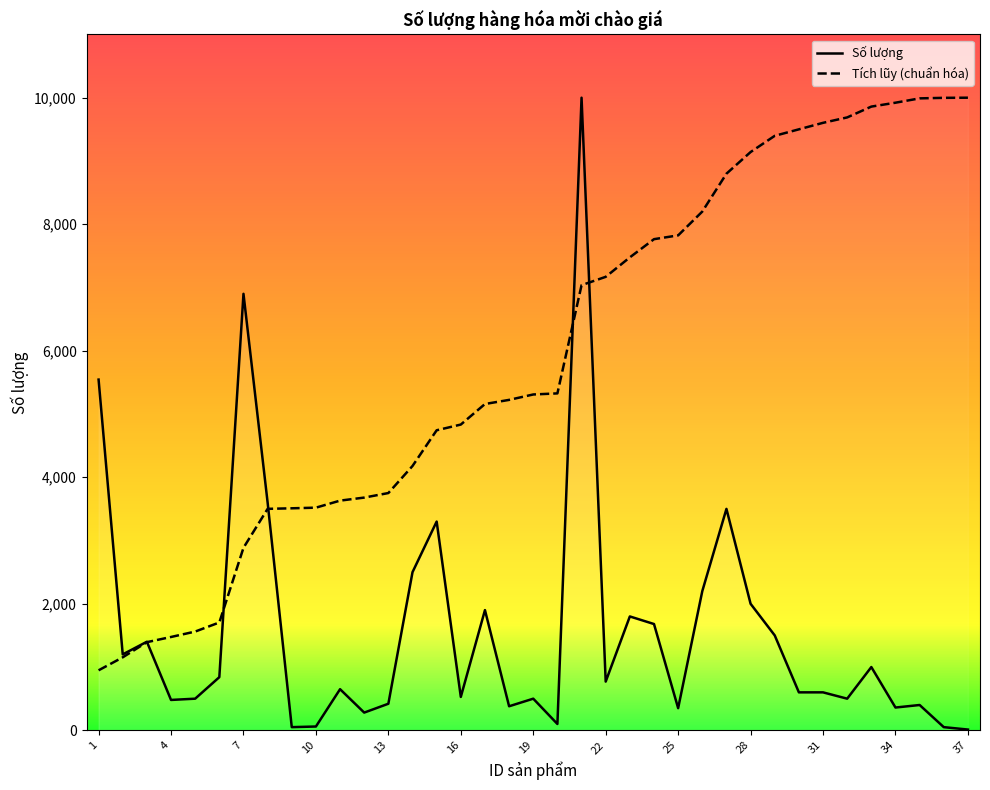

List the series in order of their peak value, lowest first.

Số lượng, Tích lũy (chuẩn hóa)